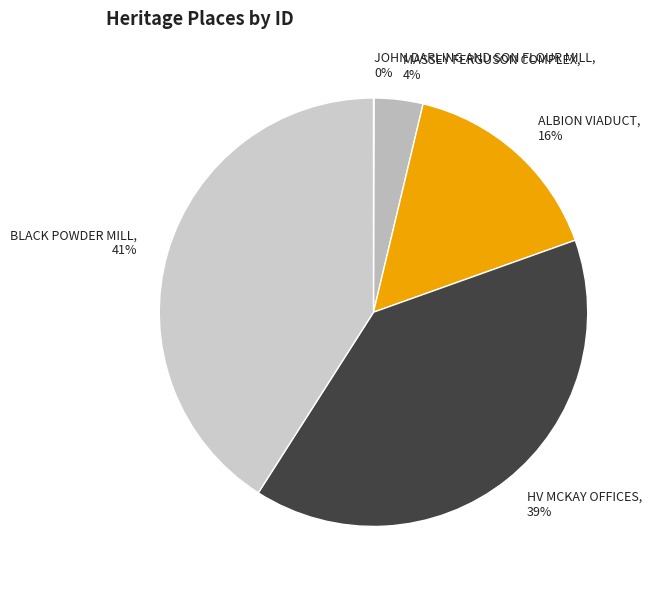

True or false: ALBION VIADUCT accounts for 8% of the total.

False